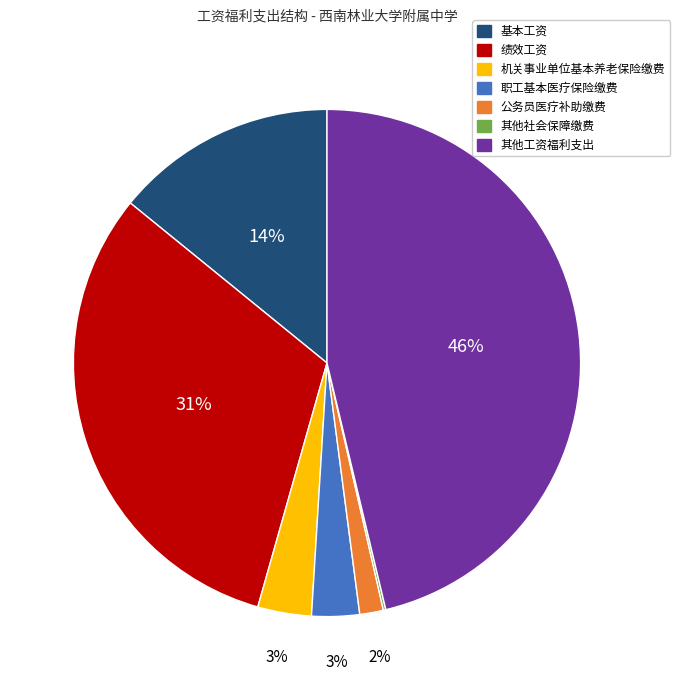

Does any single category account for the majority?

No